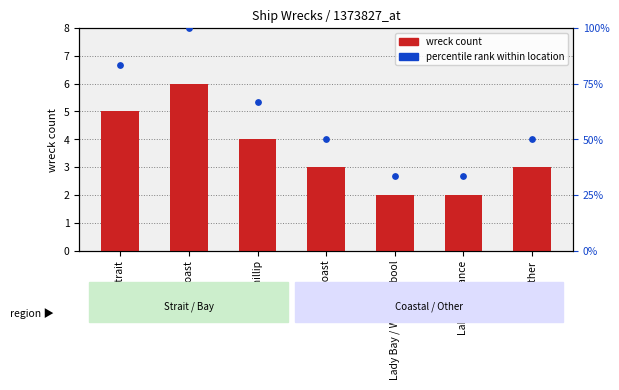

At which category is the sum across all series the highest?

East Coast